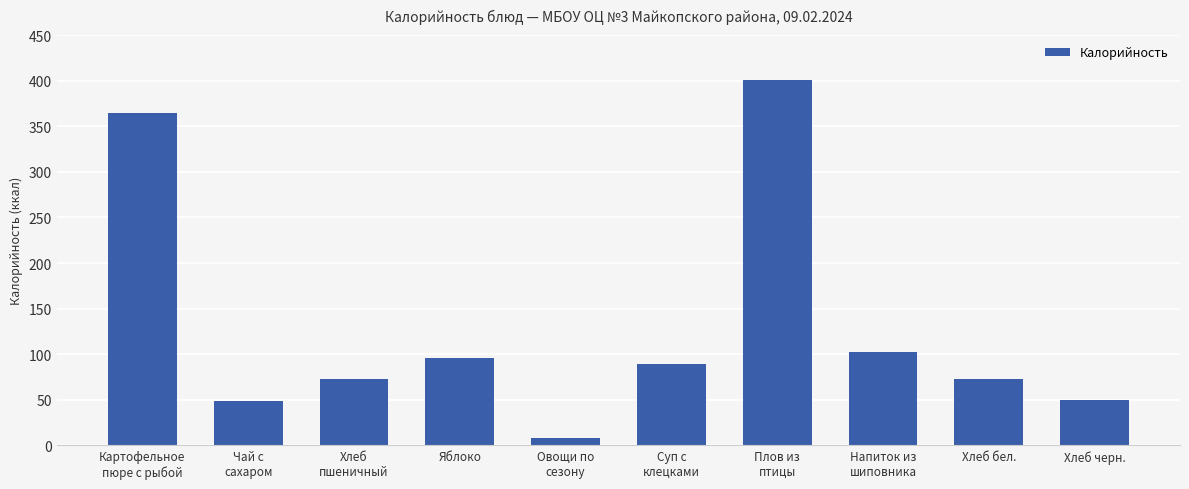

Count the number of data series in this chart.

1